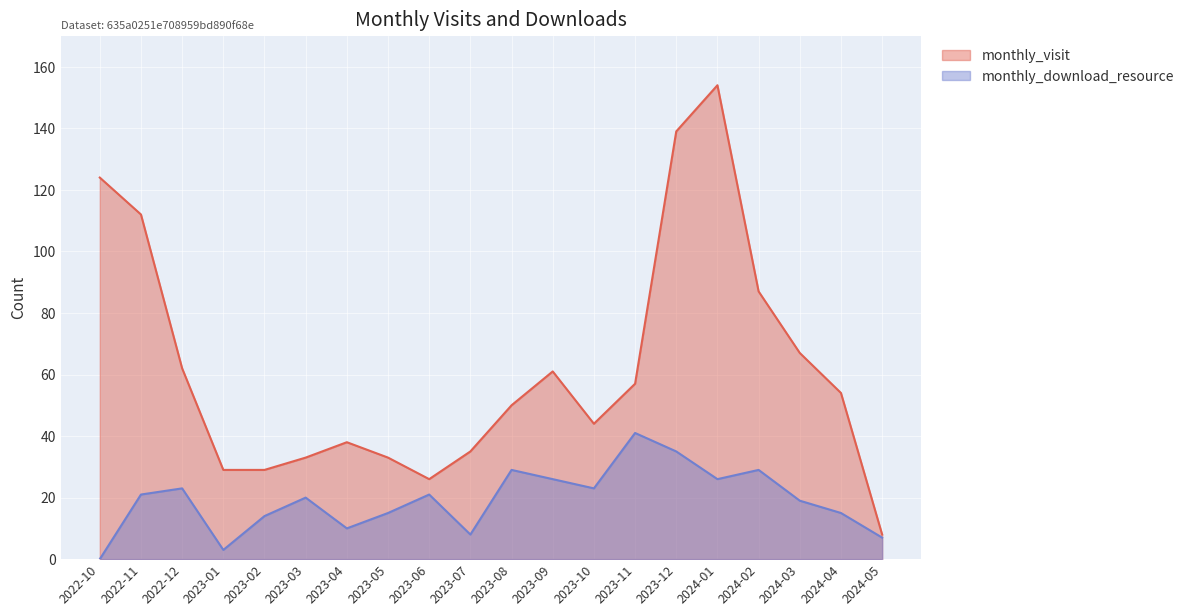

How many data points in monthly_visit are above 54?

9